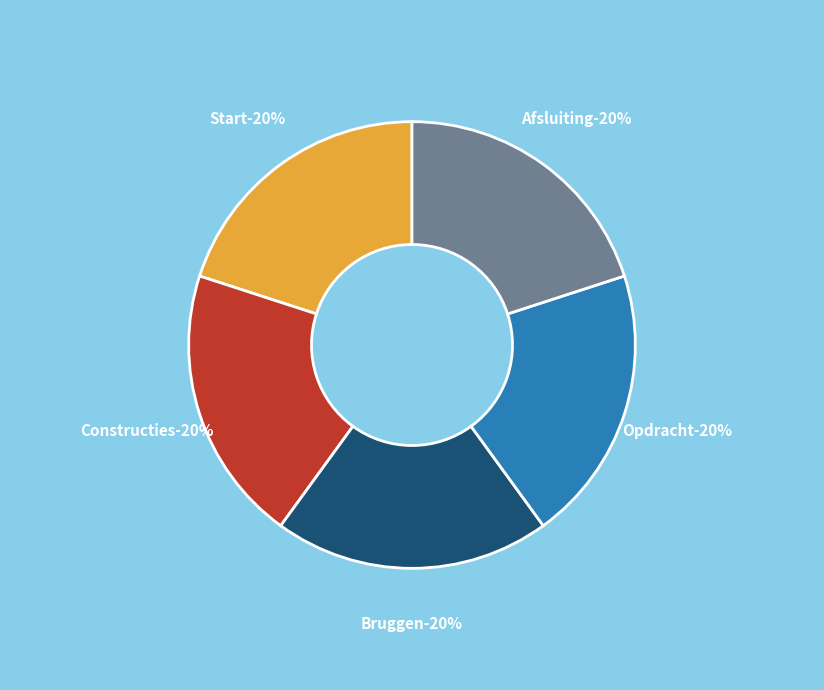

Which slice is the smallest?

Constructies